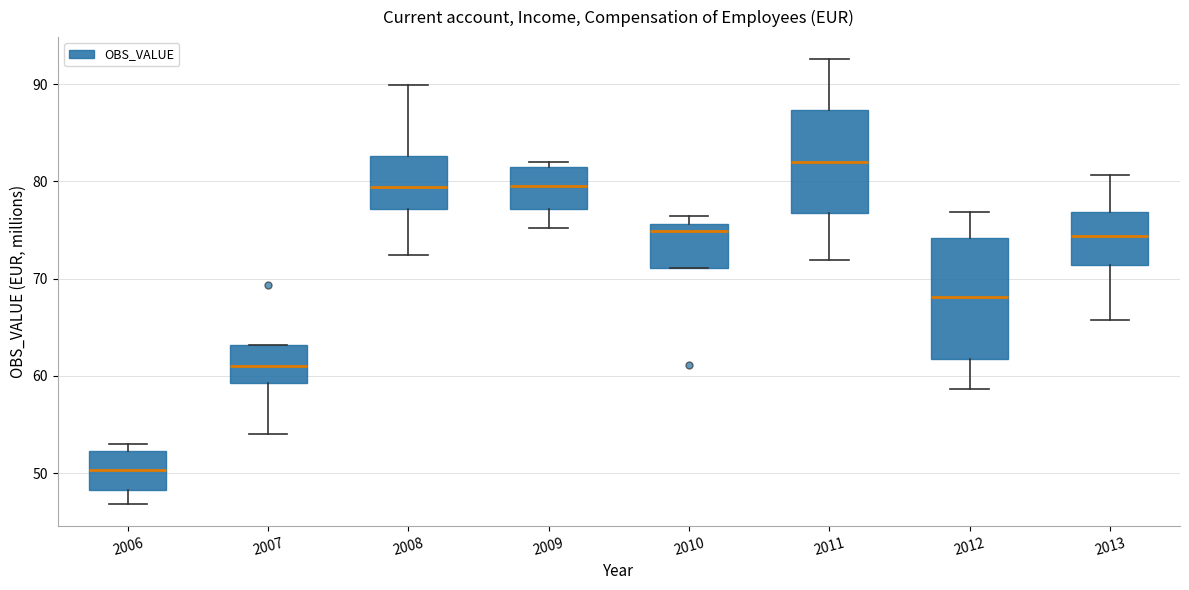

Comparing the boxes themselves (not the whiskers), which one is the tallest?

2012